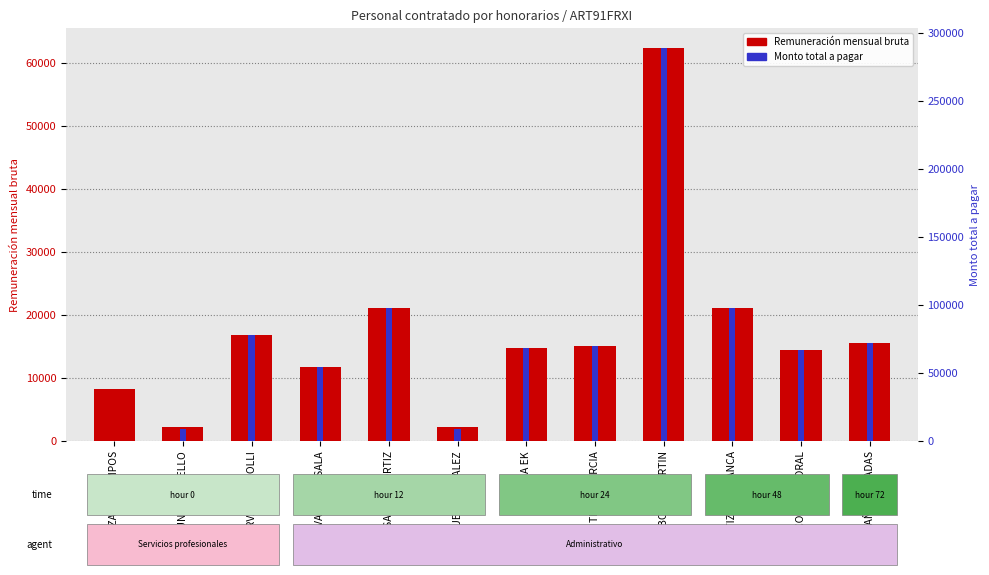

What are all the series names shown in the legend?

Remuneración mensual bruta, Monto total a pagar